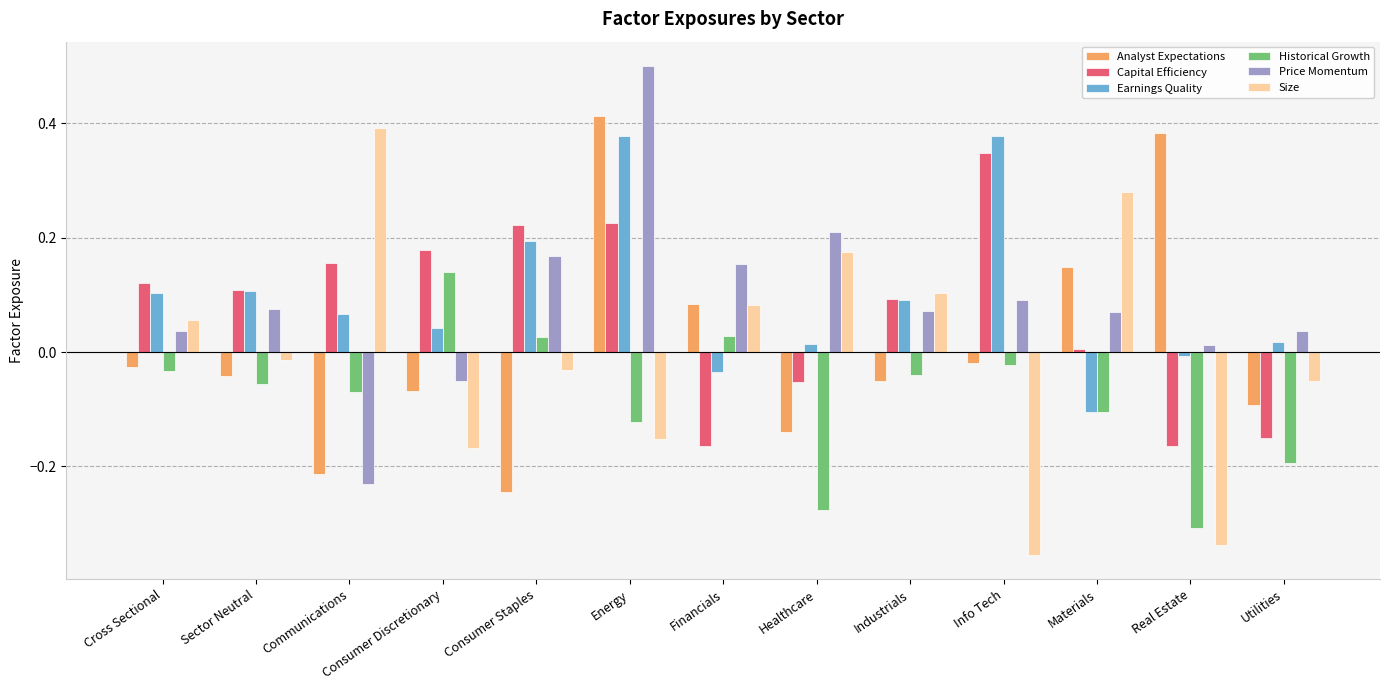

At which label does Analyst Expectations reach its peak?

Energy